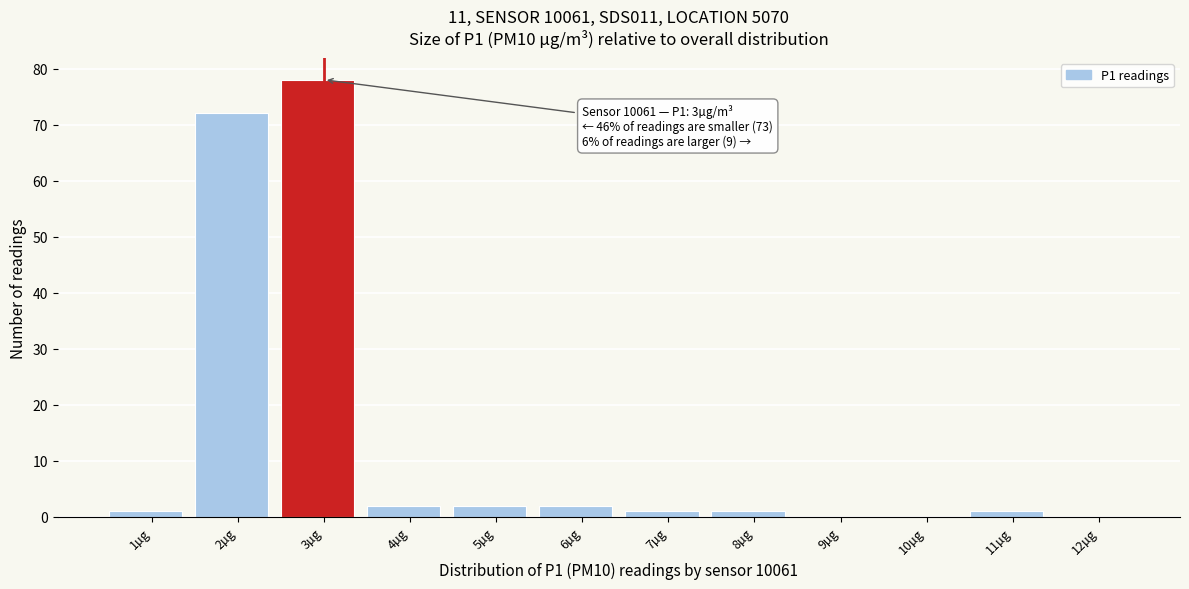

Reading right to left, list all the values displayed in this chart.

12µg=0	11µg=1	10µg=0	9µg=0	8µg=1	7µg=1	6µg=2	5µg=2	4µg=2	3µg=78	2µg=72	1µg=1